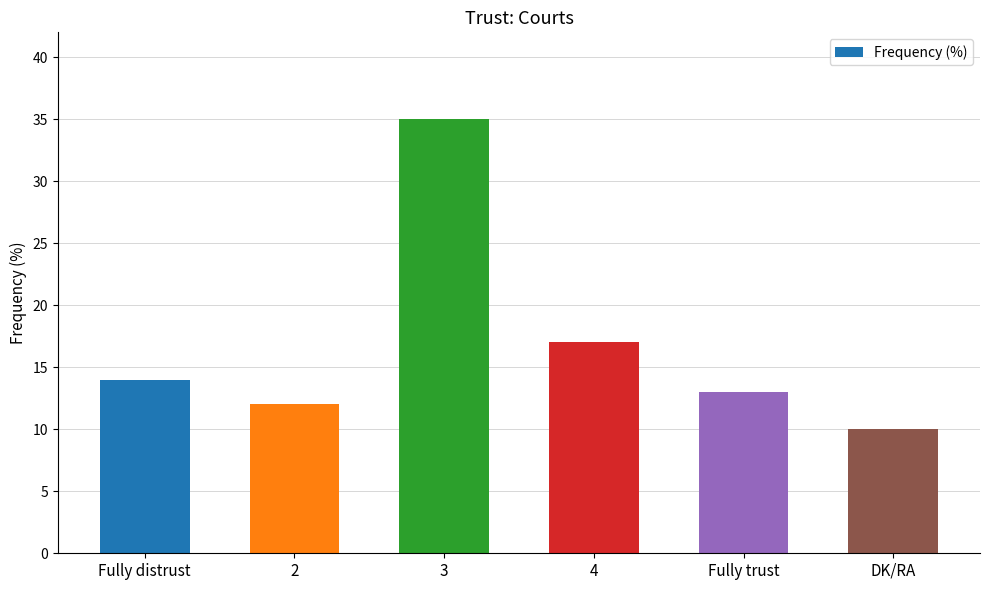

List the labels in order of value, largest first.

3, 4, Fully distrust, Fully trust, 2, DK/RA